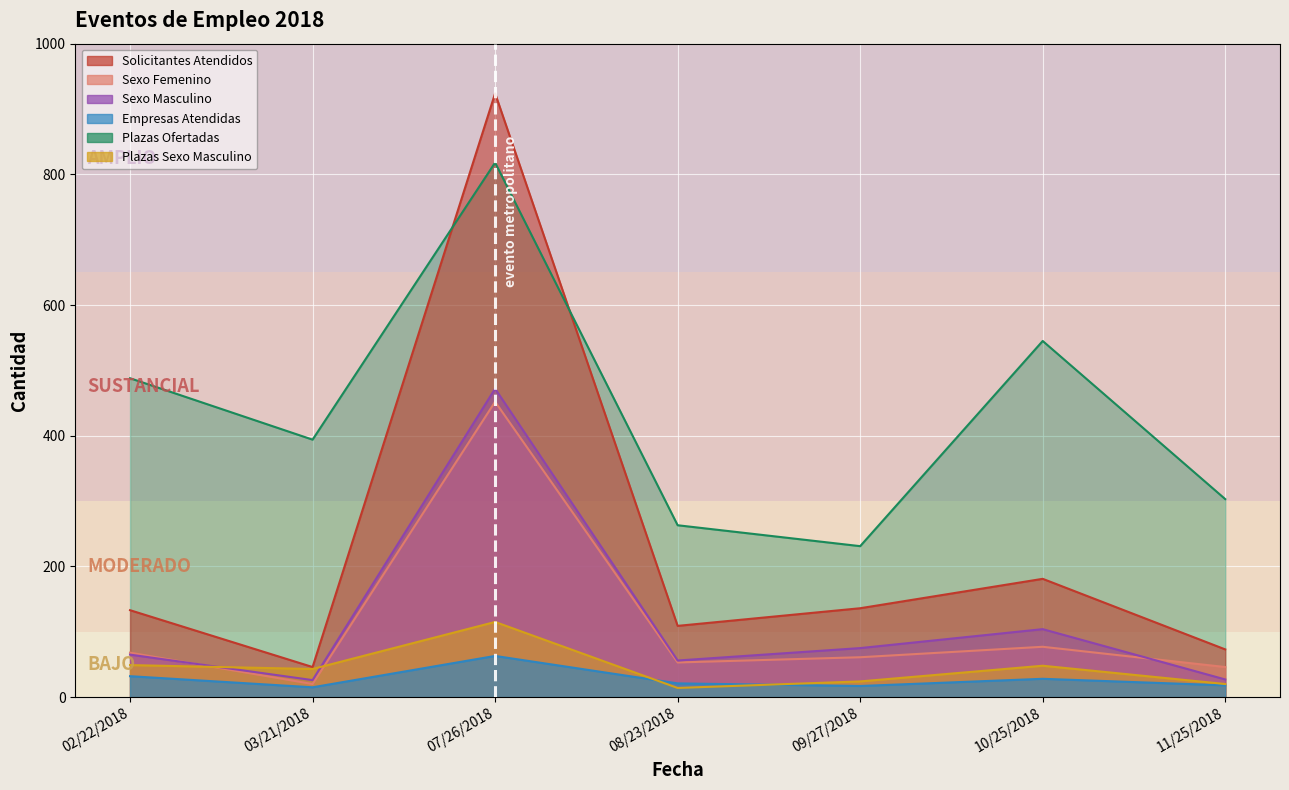

Reading right to left, list all the values displayed in this chart.

Solicitantes Atendidos: 11/25/2018=73	10/25/2018=181	09/27/2018=136	08/23/2018=109	07/26/2018=924	03/21/2018=46	02/22/2018=133
Sexo Femenino: 11/25/2018=46	10/25/2018=77	09/27/2018=61	08/23/2018=53	07/26/2018=452	03/21/2018=20	02/22/2018=68
Sexo Masculino: 11/25/2018=27	10/25/2018=104	09/27/2018=75	08/23/2018=56	07/26/2018=472	03/21/2018=26	02/22/2018=65
Empresas Atendidas: 11/25/2018=18	10/25/2018=28	09/27/2018=17	08/23/2018=21	07/26/2018=63	03/21/2018=15	02/22/2018=32
Plazas Ofertadas: 11/25/2018=303	10/25/2018=545	09/27/2018=231	08/23/2018=263	07/26/2018=818	03/21/2018=394	02/22/2018=488
Plazas Sexo Masculino: 11/25/2018=20	10/25/2018=48	09/27/2018=24	08/23/2018=14	07/26/2018=115	03/21/2018=43	02/22/2018=49